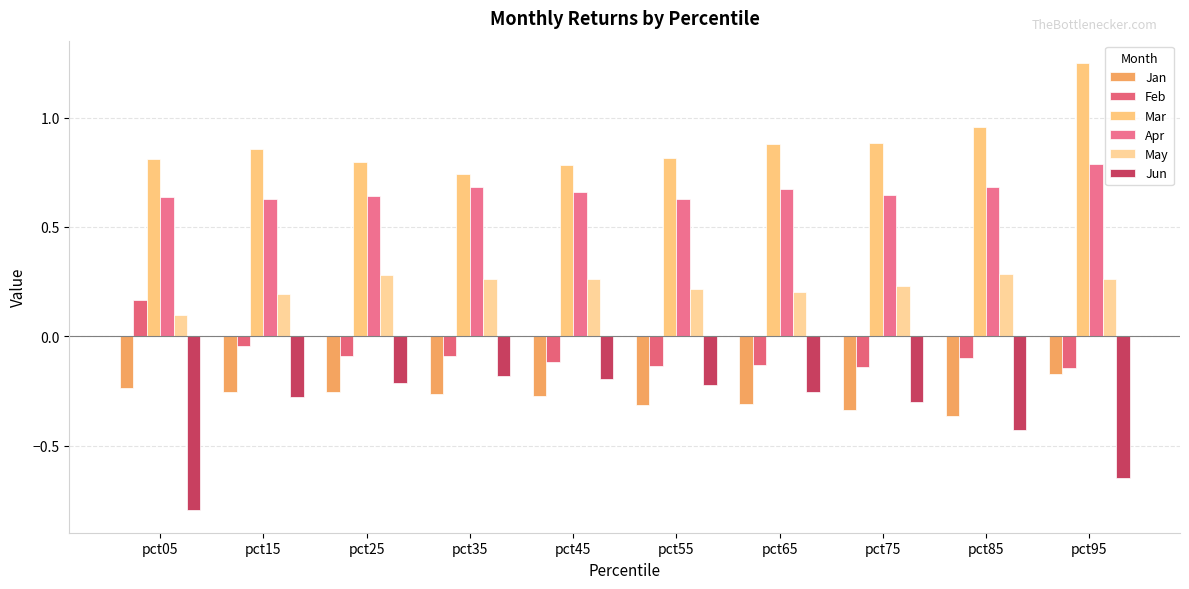

Count the number of data series in this chart.

6